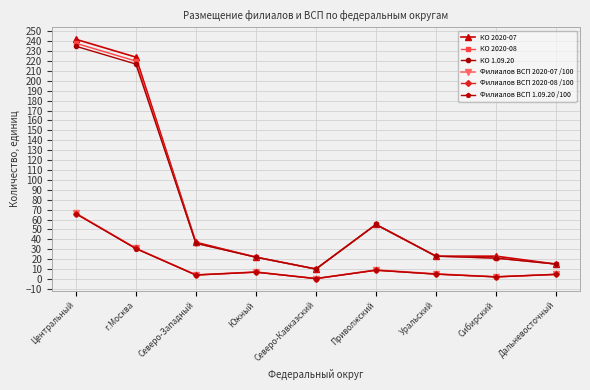

Is the value of Филиалов ВСП 2020-08 /100 at Южный greater than the value of КО 2020-07 at Дальневосточный?

No